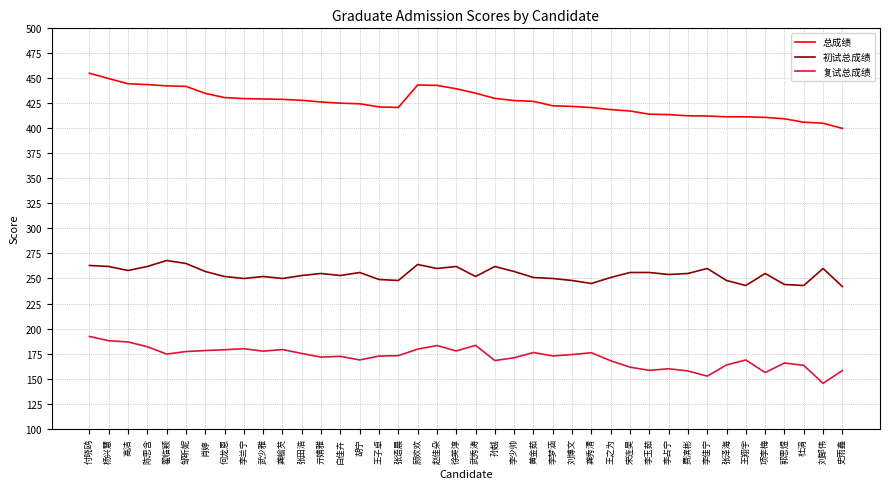

True or false: 总成绩 has a value of 430.0 at 孙越.

True